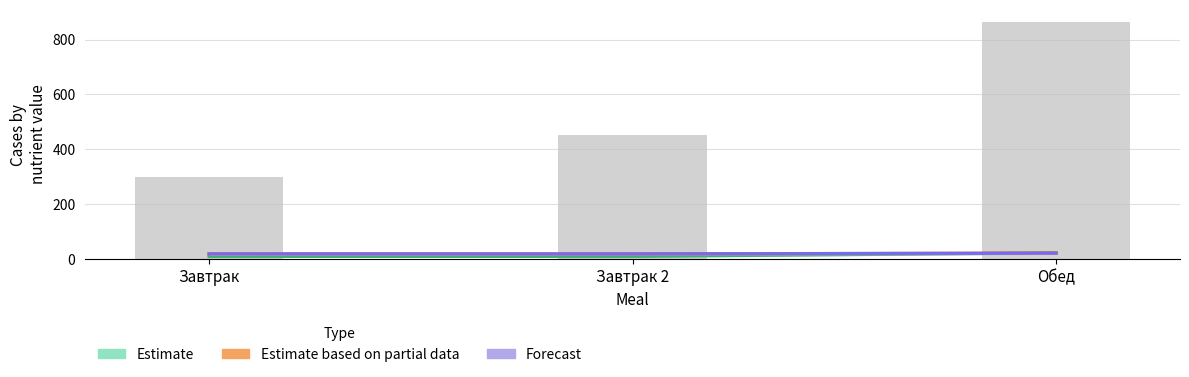

Rank the categories by Forecast (Белки) value from highest to lowest.

Обед, Завтрак, Завтрак 2